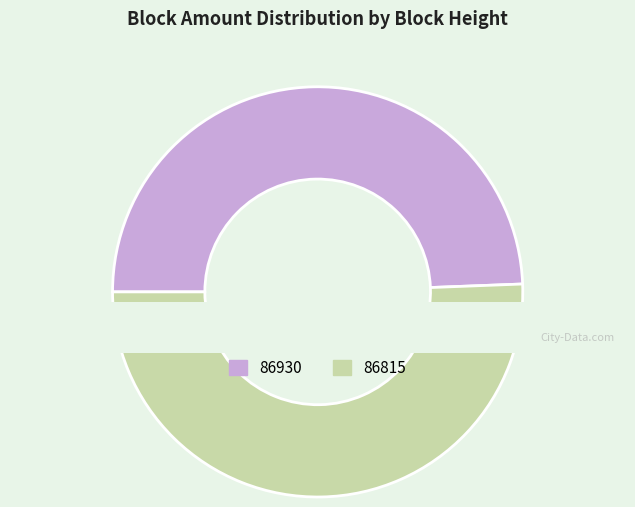

Which slice represents more than half of the pie?

86815